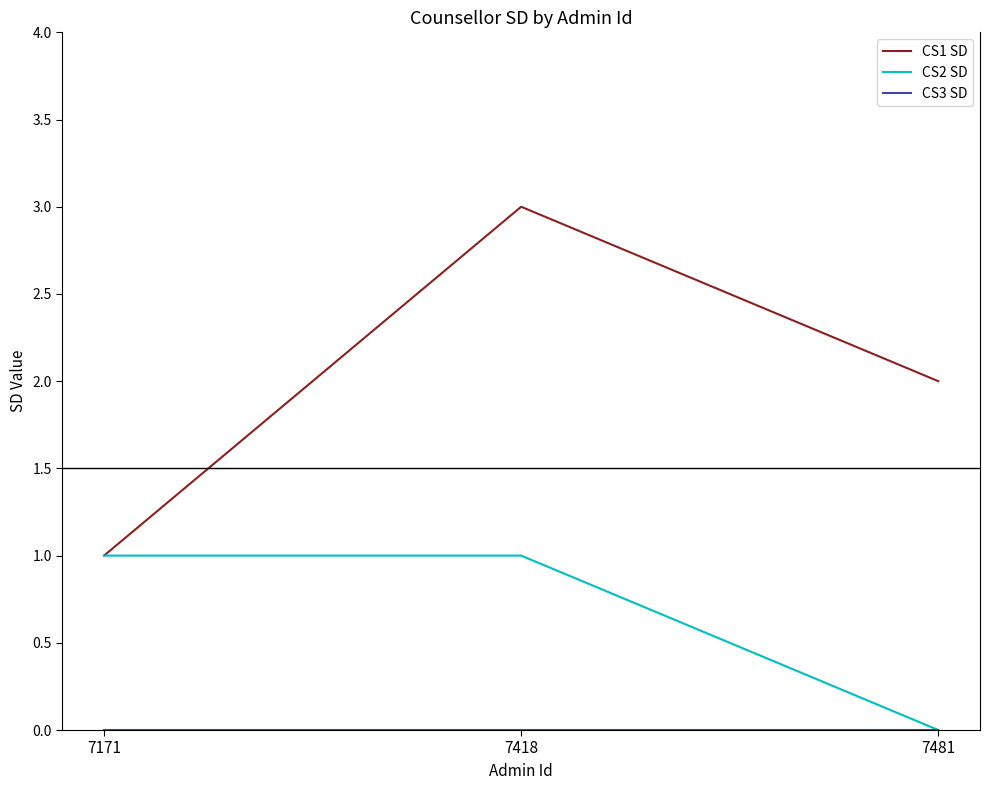

Is this an area chart (filled region under the line)?

No